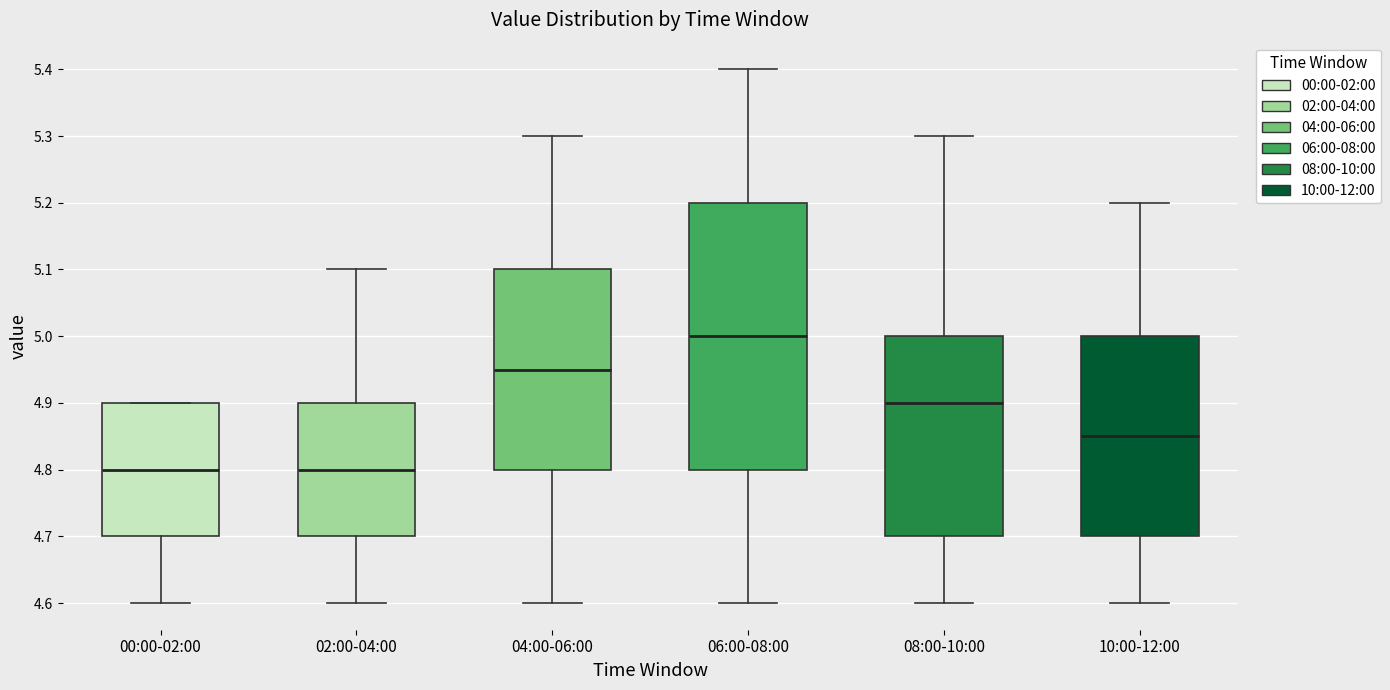

Reading left to right, read every box against the y-axis: the position of its median line, the range the box covers, and the ends of its whiskers. The values are not printed on the chart, so give them approximately, as read against the axis.

00:00-02:00: median 4.80, box 4.70 to 4.90, whiskers 4.60 to 4.90
02:00-04:00: median 4.80, box 4.70 to 4.90, whiskers 4.60 to 5.10
04:00-06:00: median 4.95, box 4.80 to 5.10, whiskers 4.60 to 5.30
06:00-08:00: median 5.00, box 4.80 to 5.20, whiskers 4.60 to 5.40
08:00-10:00: median 4.90, box 4.70 to 5.00, whiskers 4.60 to 5.30
10:00-12:00: median 4.85, box 4.70 to 5.00, whiskers 4.60 to 5.20